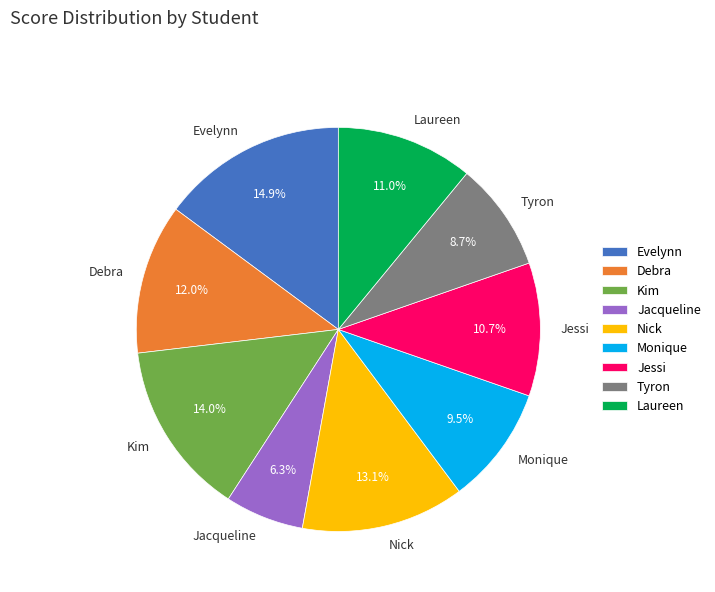

Between Kim and Jessi, which is larger?

Kim